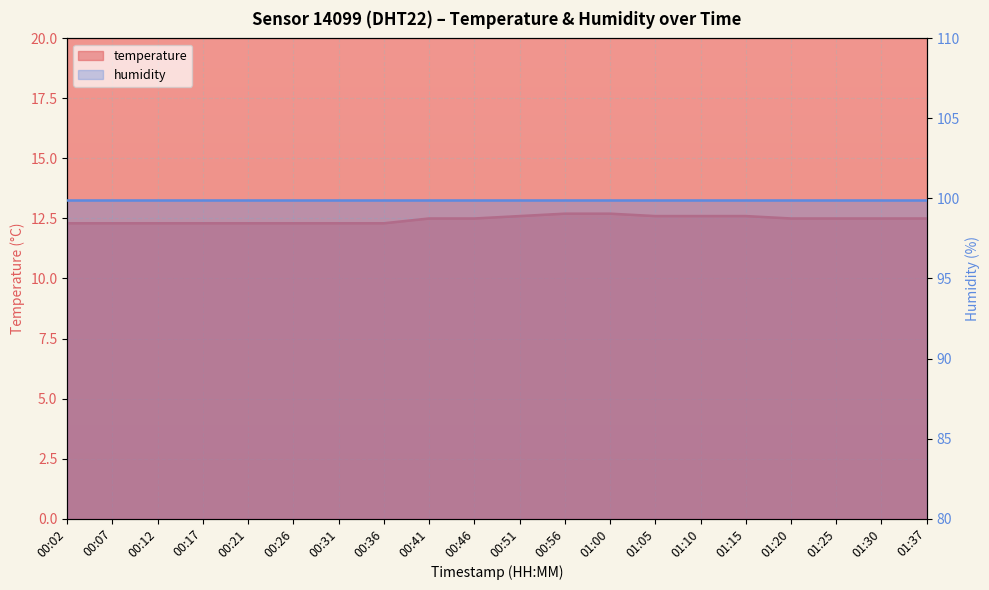

List the labels in order of value, smallest first.

00:02, 00:07, 00:12, 00:17, 00:21, 00:26, 00:31, 00:36, 00:41, 00:46, 01:20, 01:25, 01:30, 01:37, 00:51, 01:05, 01:10, 01:15, 00:56, 01:00